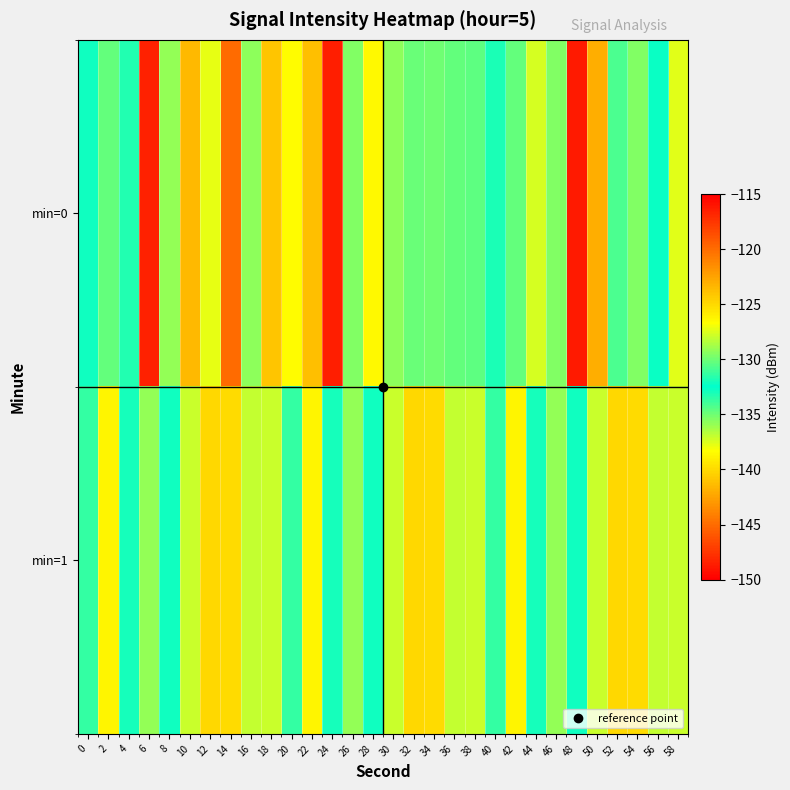

What is the maximum value shown in the chart?

-116.3